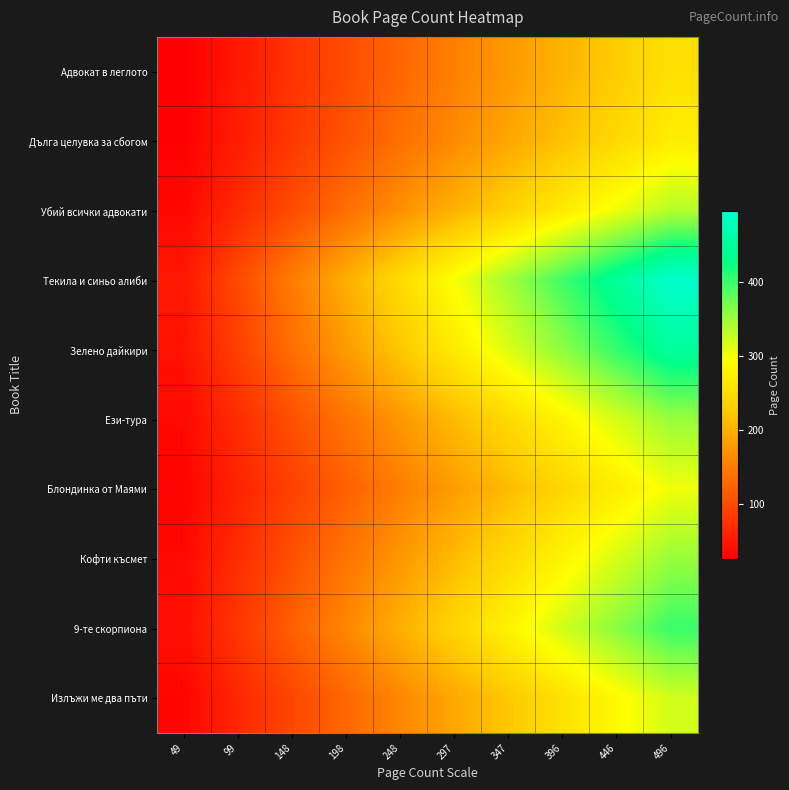

Reading left to right, list all the values displayed in this chart.

Адвокат в леглото: 49=25.4	99=50.8	148=76.2	198=101.6	248=127.0	297=152.4	347=177.8	396=203.2	446=228.6	496=254.0
Дълга целувка за сбогом: 49=27.2	99=54.4	148=81.6	198=108.8	248=136.0	297=163.2	347=190.4	396=217.6	446=244.8	496=272.0
Убий всички адвокати: 49=33.6	99=67.2	148=100.8	198=134.4	248=168.0	297=201.6	347=235.2	396=268.8	446=302.4	496=336.0
Текила и синьо алиби: 49=49.6	99=99.2	148=148.8	198=198.4	248=248.0	297=297.6	347=347.2	396=396.8	446=446.4	496=496.0
Зелено дайкири: 49=44.8	99=89.6	148=134.4	198=179.2	248=224.0	297=268.8	347=313.6	396=358.4	446=403.2	496=448.0
Ези-тура: 49=35.2	99=70.4	148=105.6	198=140.8	248=176.0	297=211.2	347=246.4	396=281.6	446=316.8	496=352.0
Блондинка от Маями: 49=30.2	99=60.4	148=90.6	198=120.8	248=151.0	297=181.2	347=211.4	396=241.6	446=271.8	496=302.0
Кофти късмет: 49=35.2	99=70.4	148=105.6	198=140.8	248=176.0	297=211.2	347=246.4	396=281.6	446=316.8	496=352.0
9-те скорпиона: 49=40.0	99=80.0	148=120.0	198=160.0	248=200.0	297=240.0	347=280.0	396=320.0	446=360.0	496=400.0
Излъжи ме два пъти: 49=32.0	99=64.0	148=96.0	198=128.0	248=160.0	297=192.0	347=224.0	396=256.0	446=288.0	496=320.0